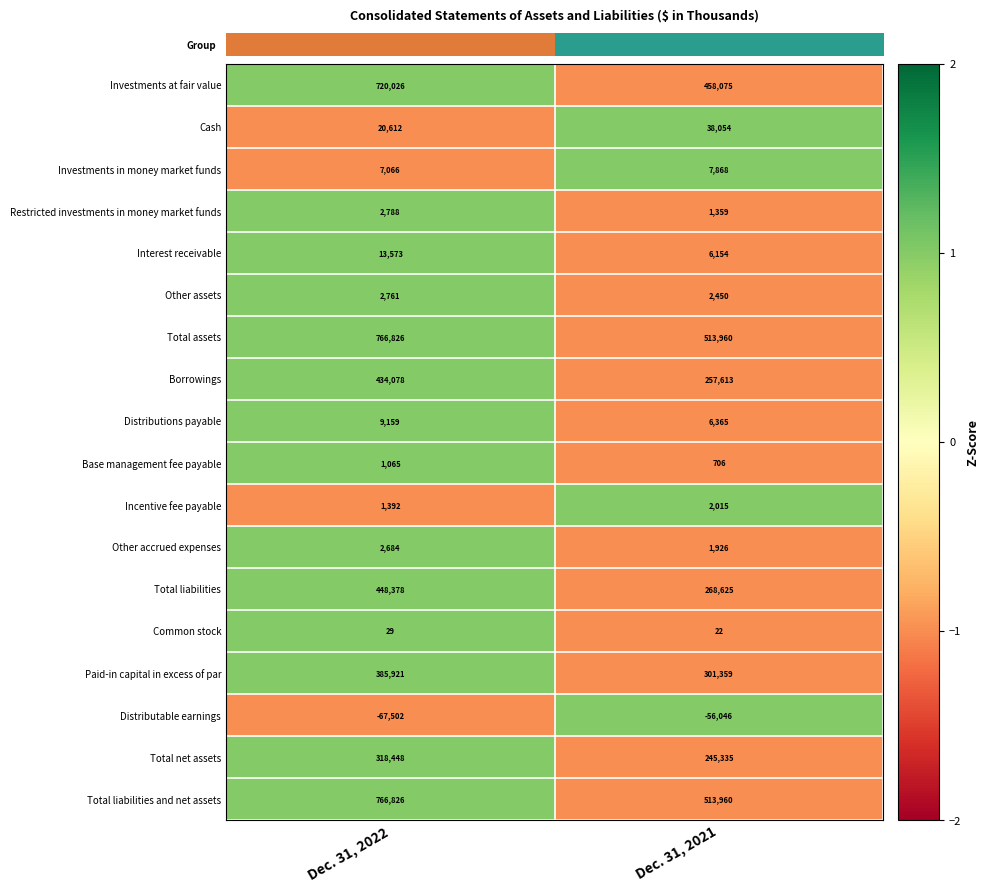

Read the Total liabilities value at Dec. 31, 2022, to the nearest 10.

448380